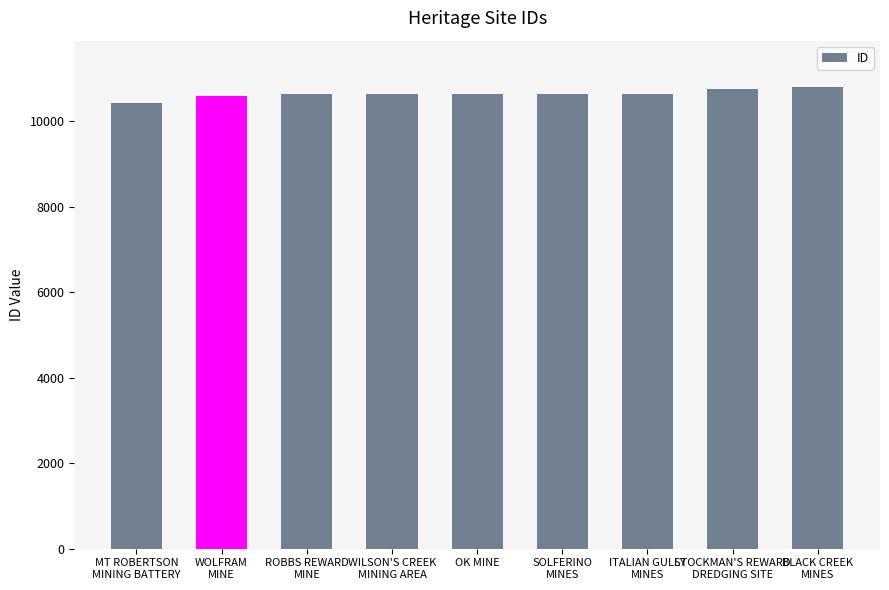

What is the average value?

10642